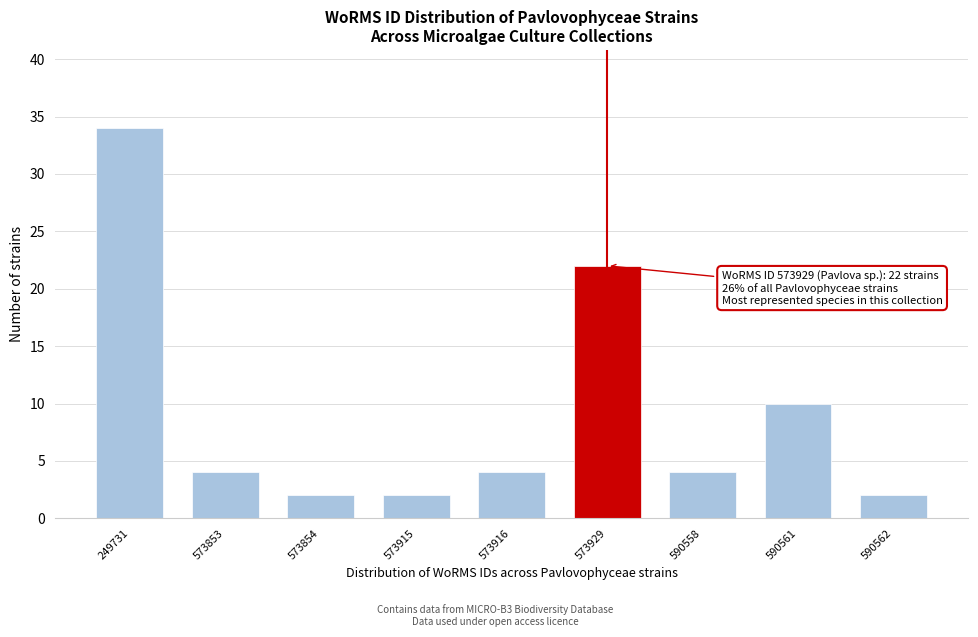

Reading left to right, transcribe all the data shown in this chart.

34	4	2	2	4	22	4	10	2